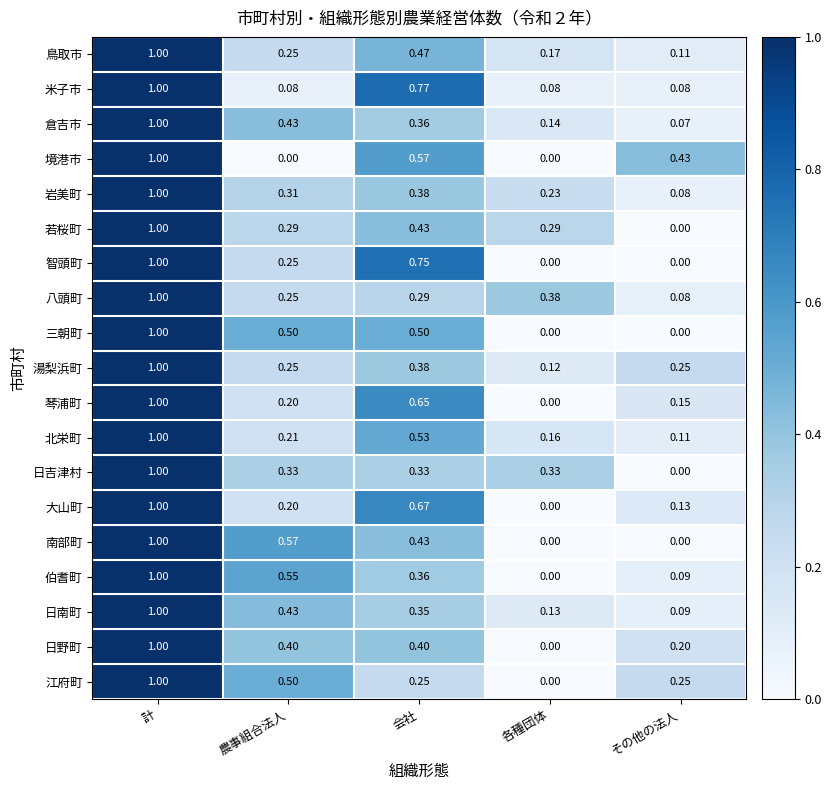

List the labels in order of 琴浦町 value, smallest first.

各種団体, その他の法人, 農事組合法人, 会社, 計